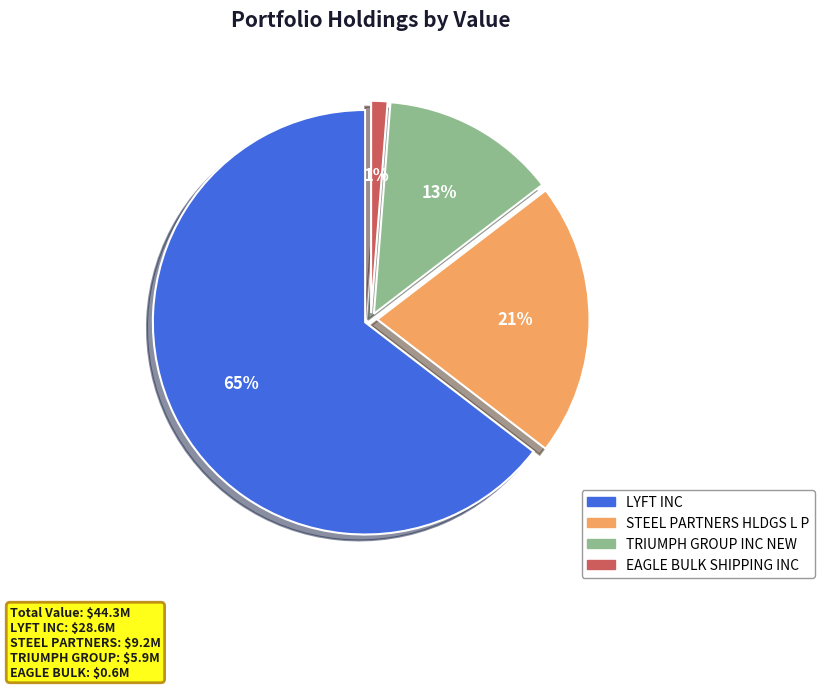

To the nearest percent, what is the difference between the EAGLE BULK SHIPPING INC and TRIUMPH GROUP INC NEW slice percentages?

12%